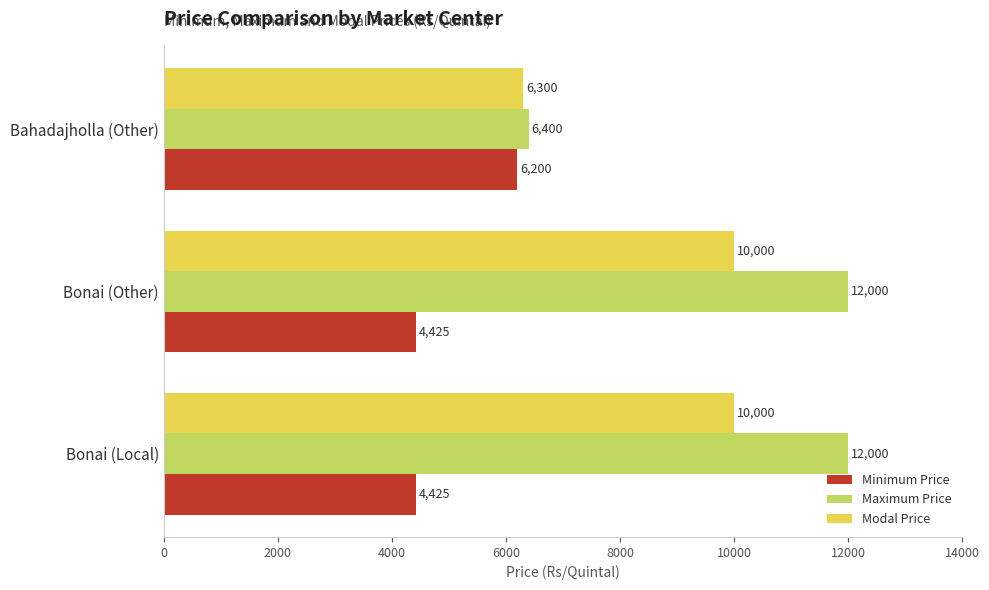

What is the lowest value of the Modal Price series?

6300